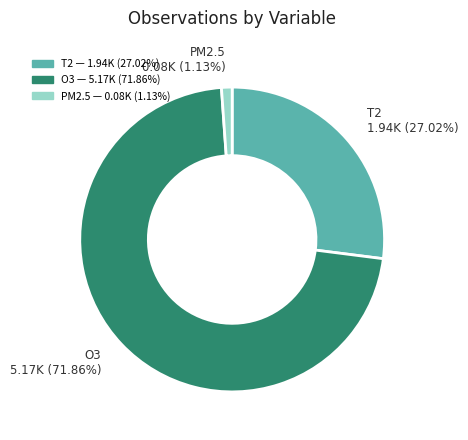

Count the number of slices in the pie.

3